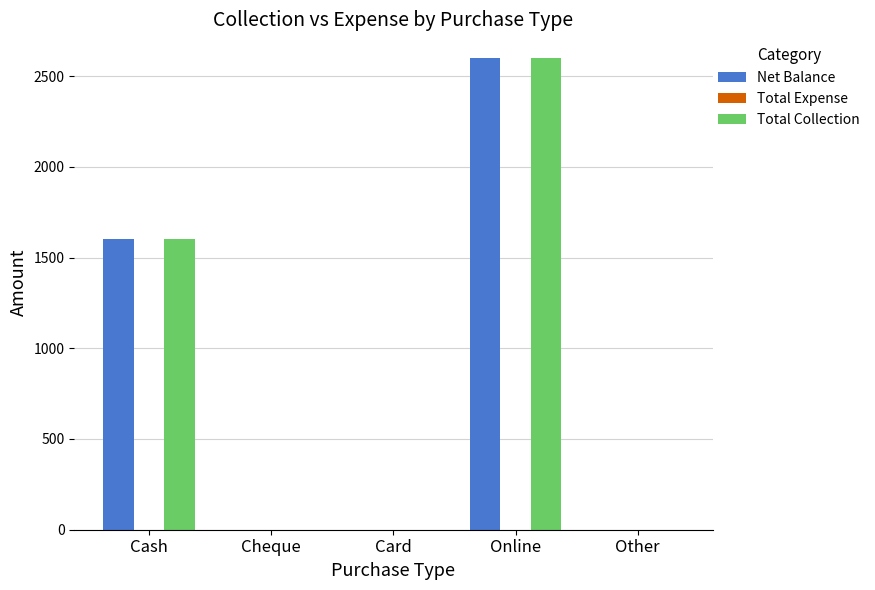

What is the sum of the Total Collection values at Cash and Cheque?

1600